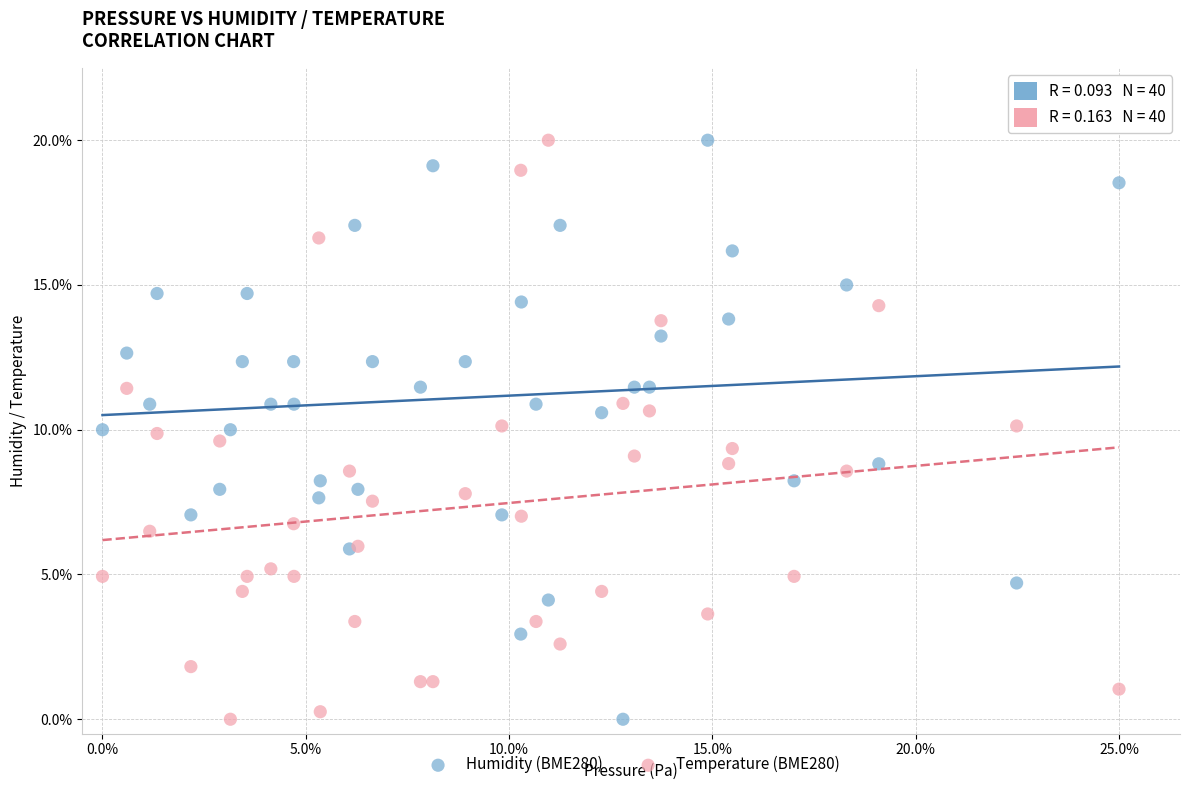

What are all the series names shown in the legend?

Humidity (BME280), Temperature (BME280)